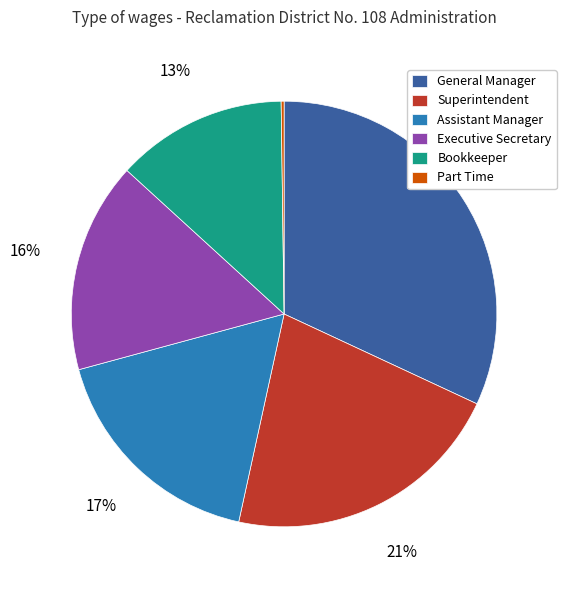

Do Assistant Manager and Executive Secretary together represent more than half of the pie?

No